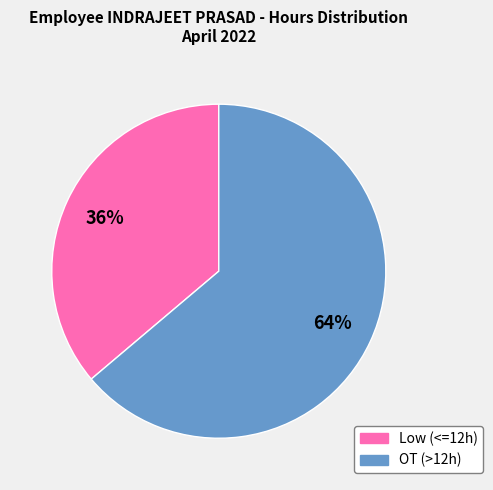

To the nearest percent, what is the average slice percentage?

50%